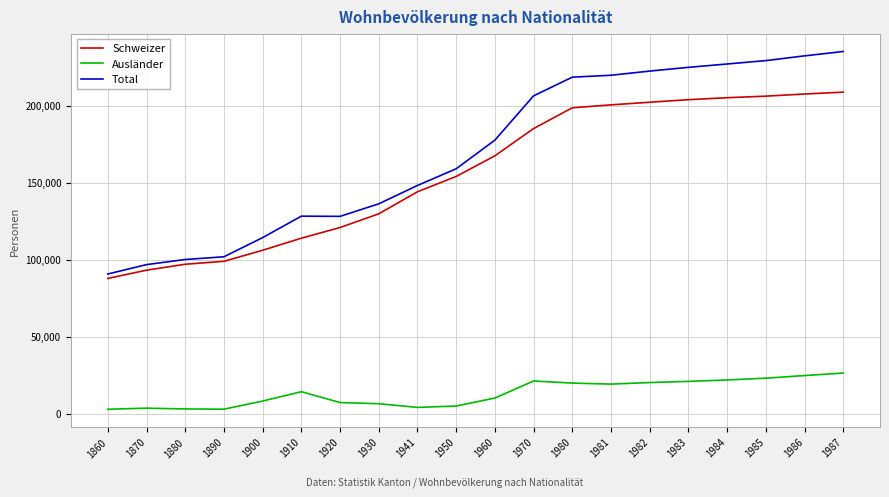

What is the difference between the highest and lowest values at 1981?

200706